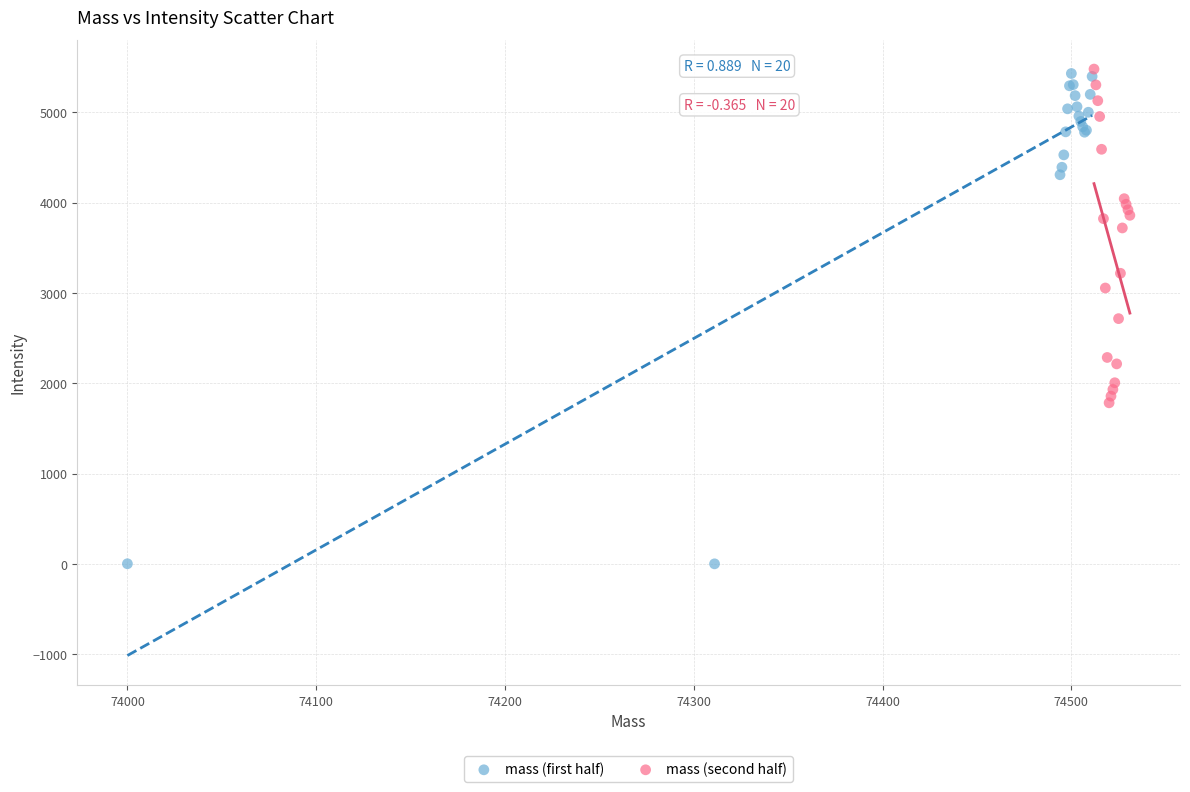

Which series has the widest spread of Y values?

mass (first half)